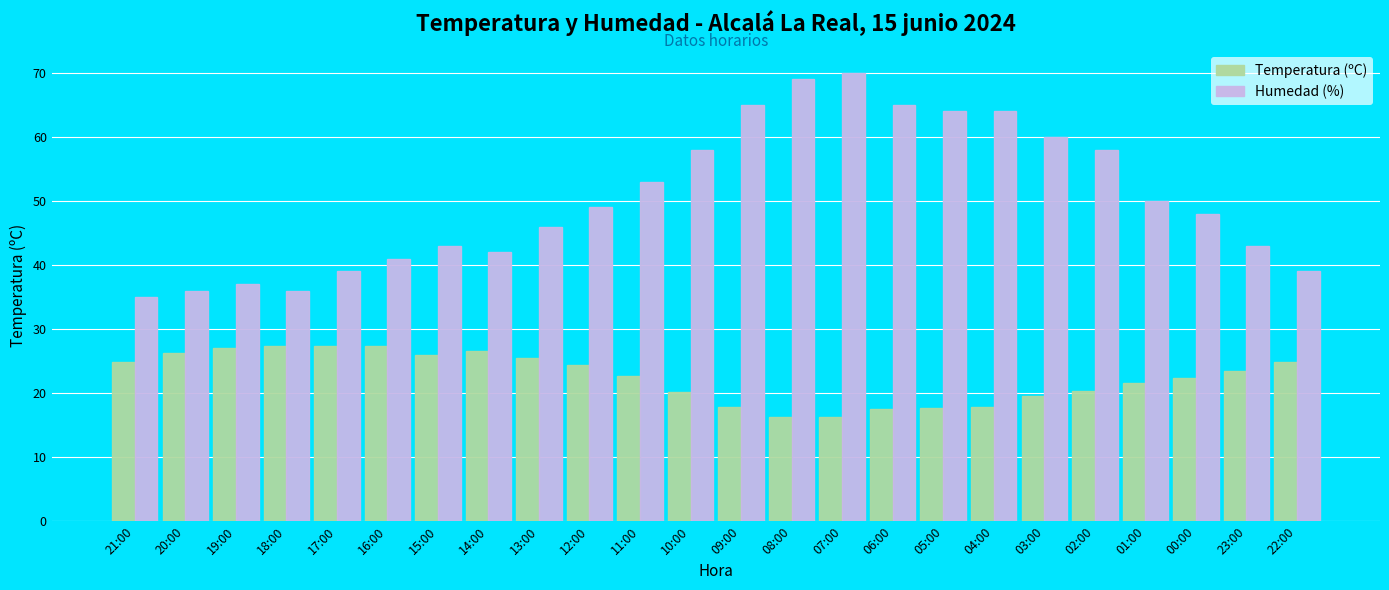

What is the average value of the Humedad (%) series?

50.4